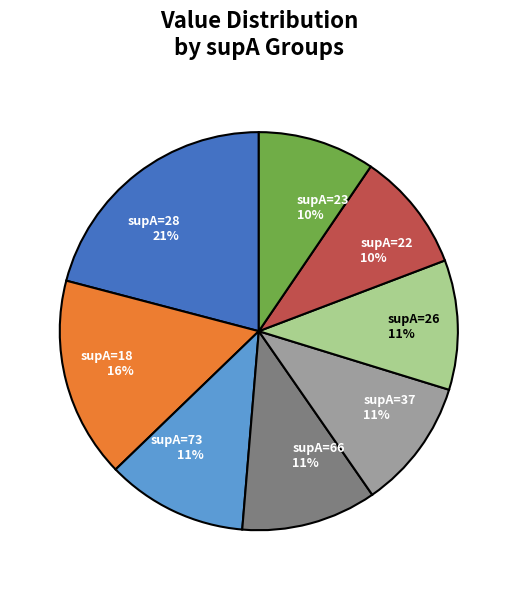

Between supA=26 11% and supA=22 10%, which is larger?

supA=26 11%